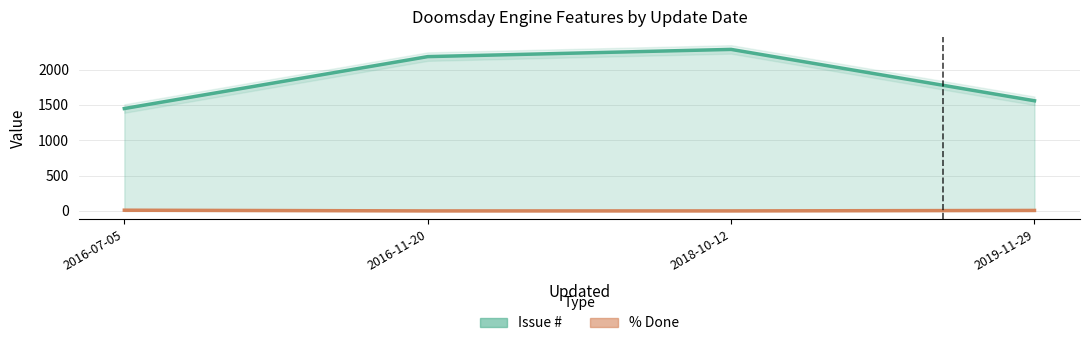

Is the value of % Done at 2016-11-20 greater than the value of Issue # at 2016-11-20?

No